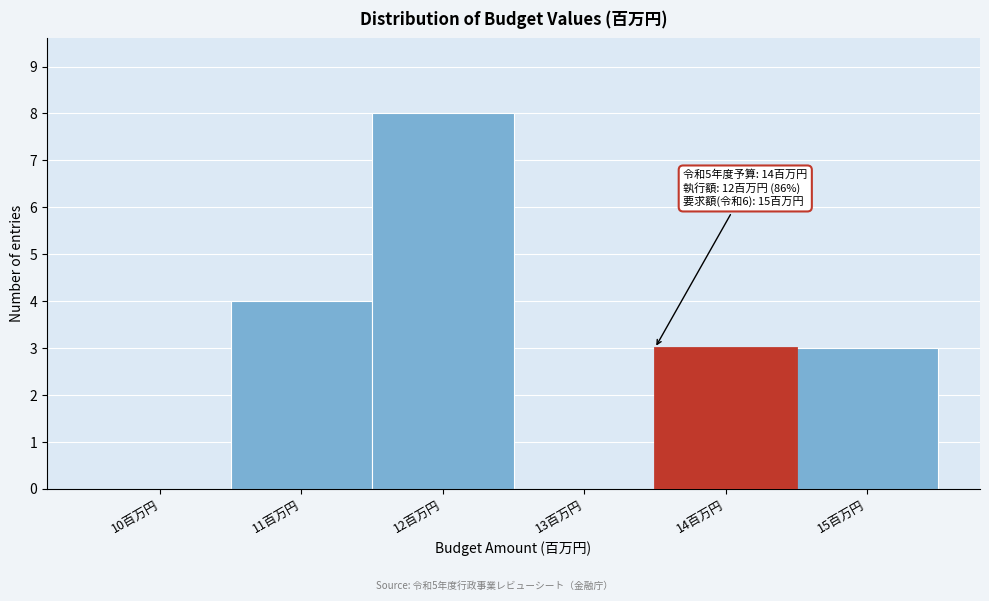

Reading left to right, transcribe all the data shown in this chart.

10百万円=0	11百万円=4	12百万円=8	13百万円=0	14百万円=3	15百万円=3